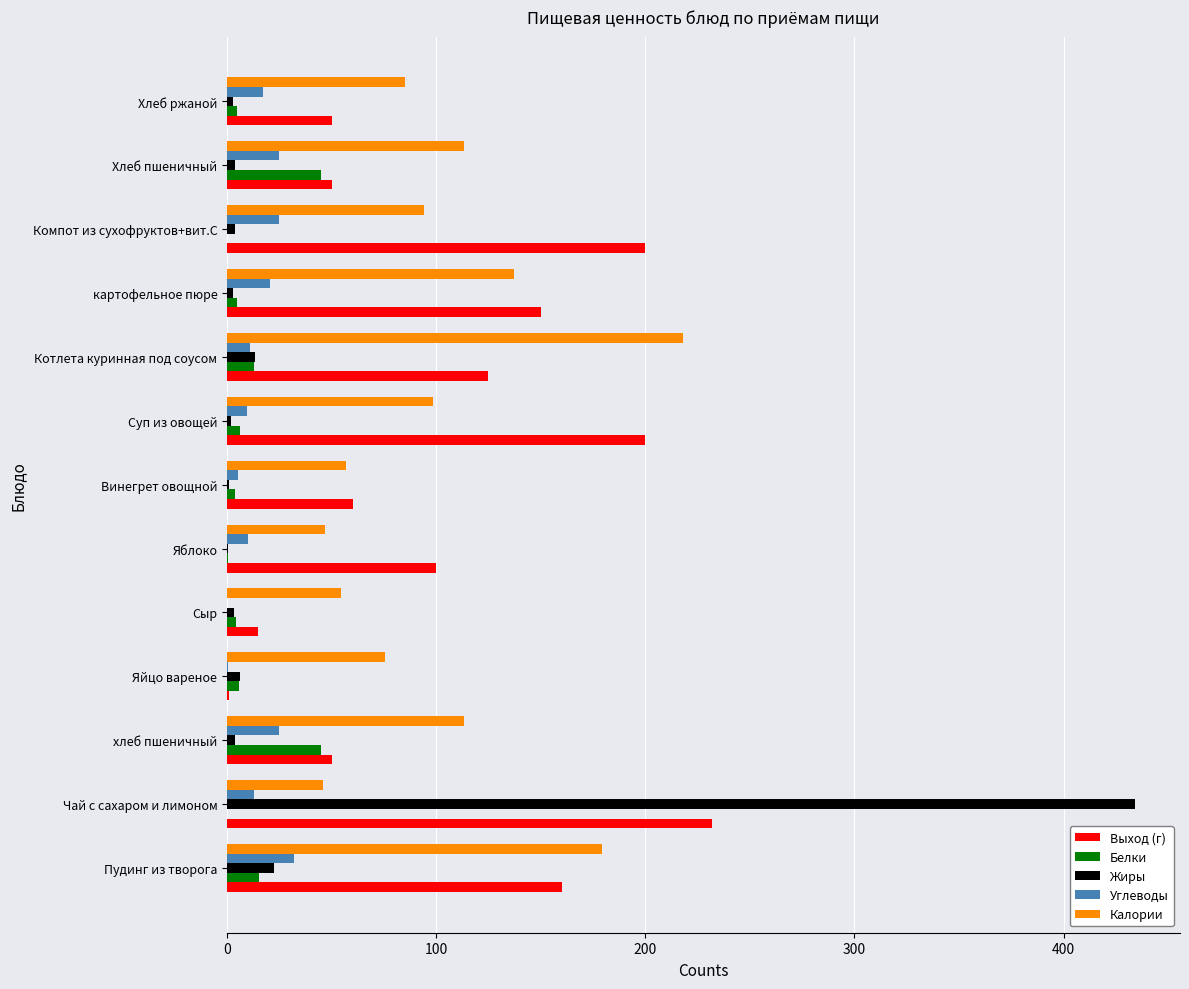

What is the average value of the Калории series?

101.4